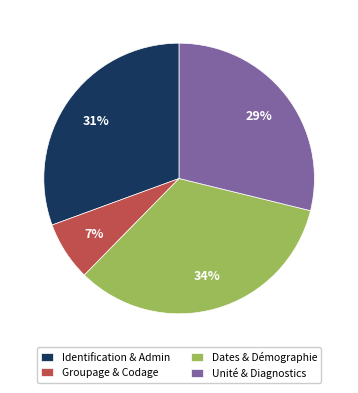

Is the sum of Groupage & Codage and Identification & Admin greater than half?

No